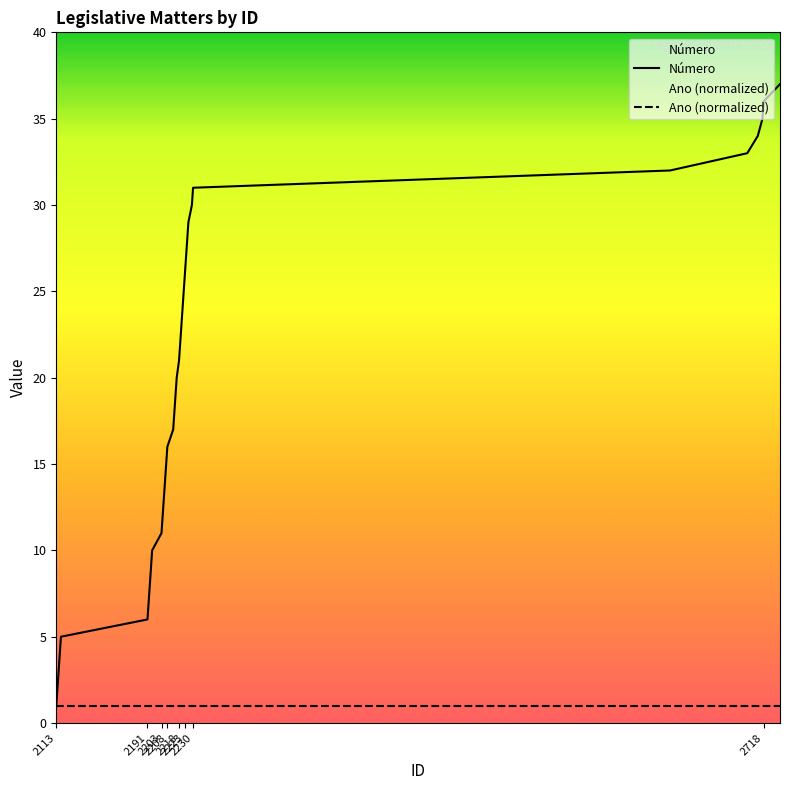

Rank the categories by value from lowest to highest.

2113, 2114, 2115, 2116, 2117, 2191, 2192, 2193, 2194, 2195, 2203, 2204, 2205, 2206, 2207, 2208, 2213, 2214, 2215, 2216, 2218, 2219, 2220, 2221, 2222, 2223, 2224, 2225, 2226, 2229, 2230, 2638, 2704, 2713, 2717, 2718, 2732